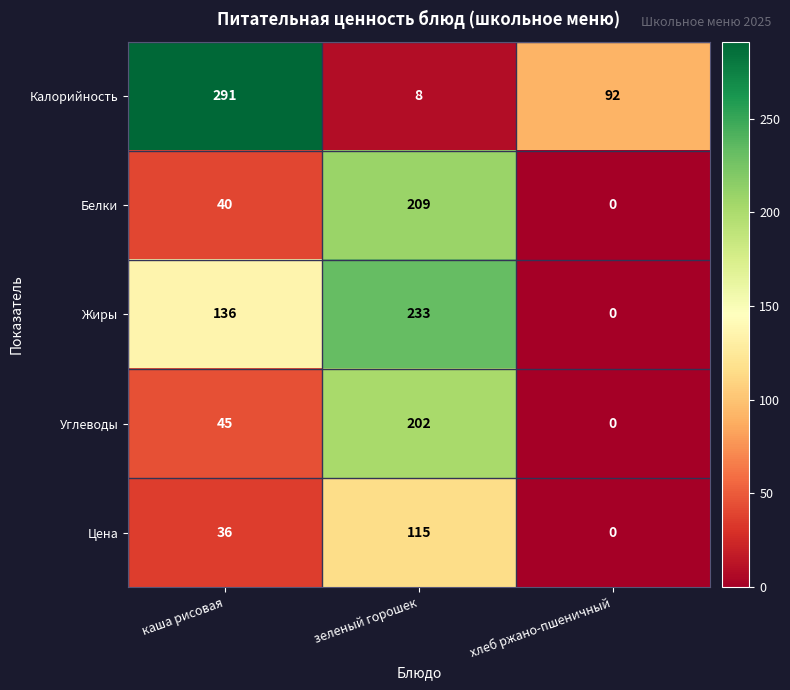

Where is Углеводы nearest to the value 101?

каша рисовая